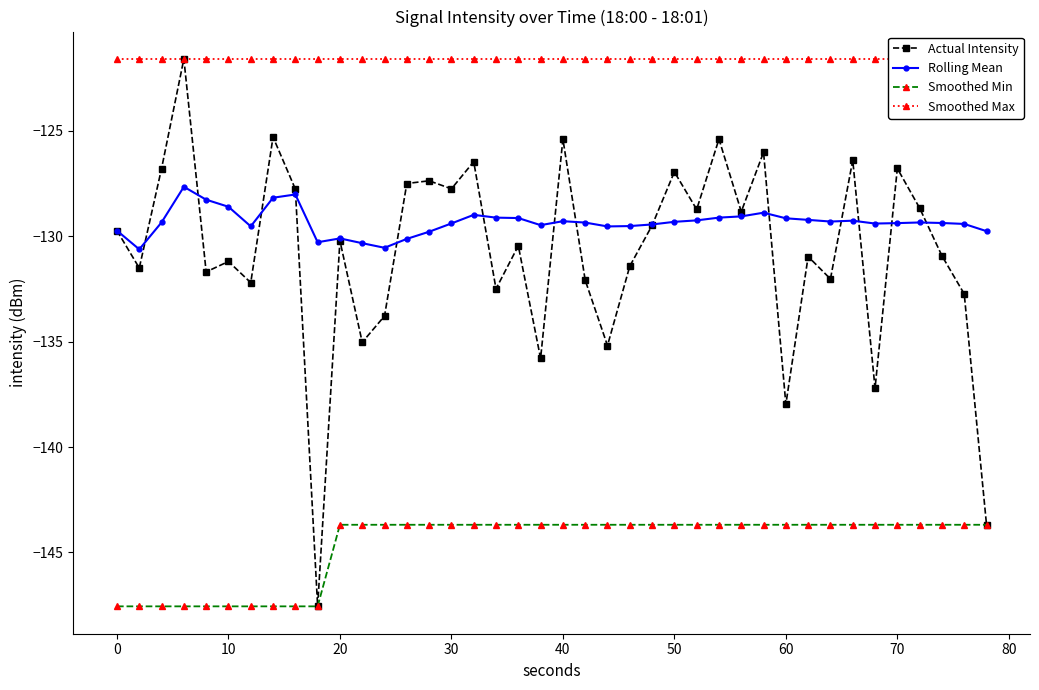

After their last crossing, which series has the higher values: Rolling Mean or Actual Intensity?

Rolling Mean